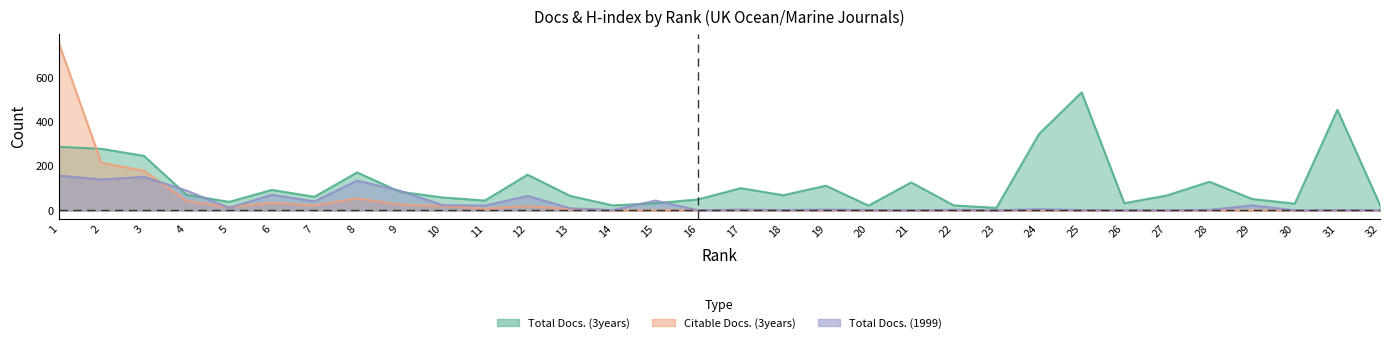

What is the maximum value for Total Docs. (3years)?

534